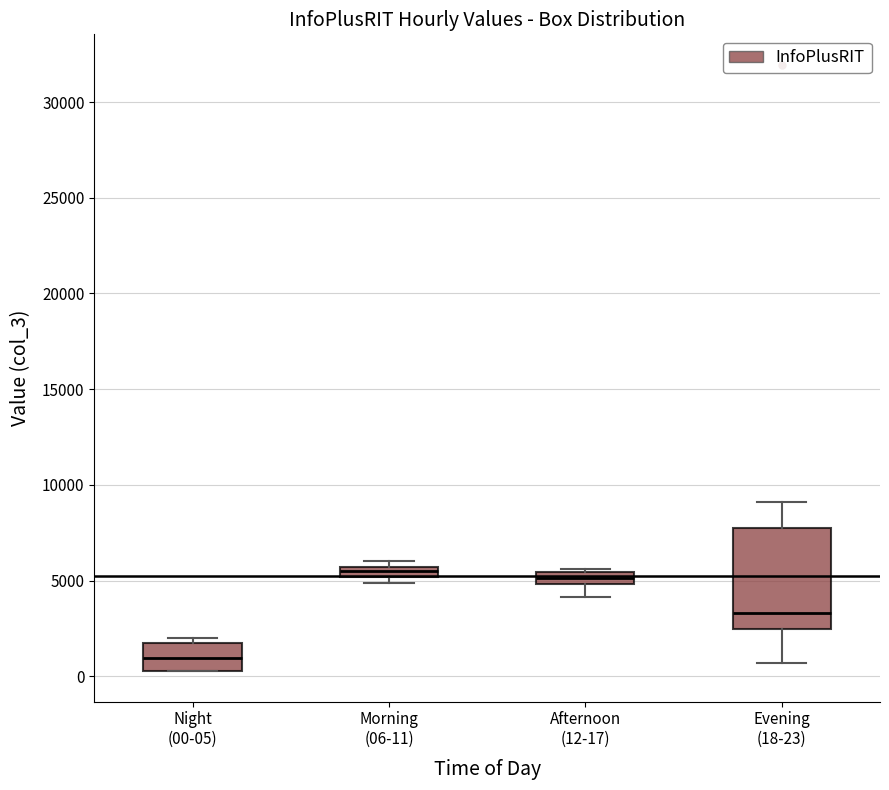

Which box has the lowest median line?

Night (00-05)